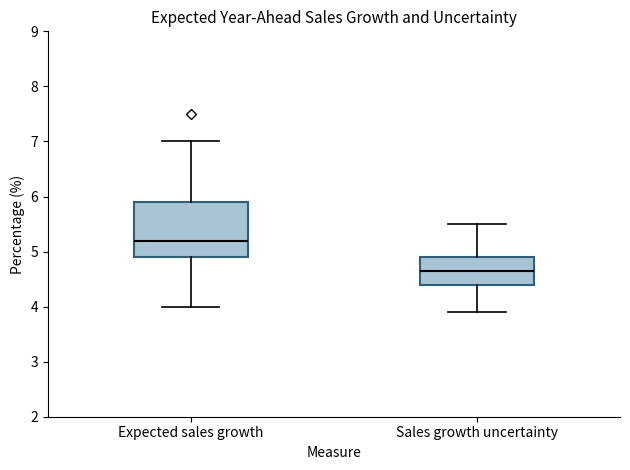

Where does the median line of the box for Sales growth uncertainty sit on the y-axis? The values are not printed on the chart, so give them approximately, as read against the axis.

4.7